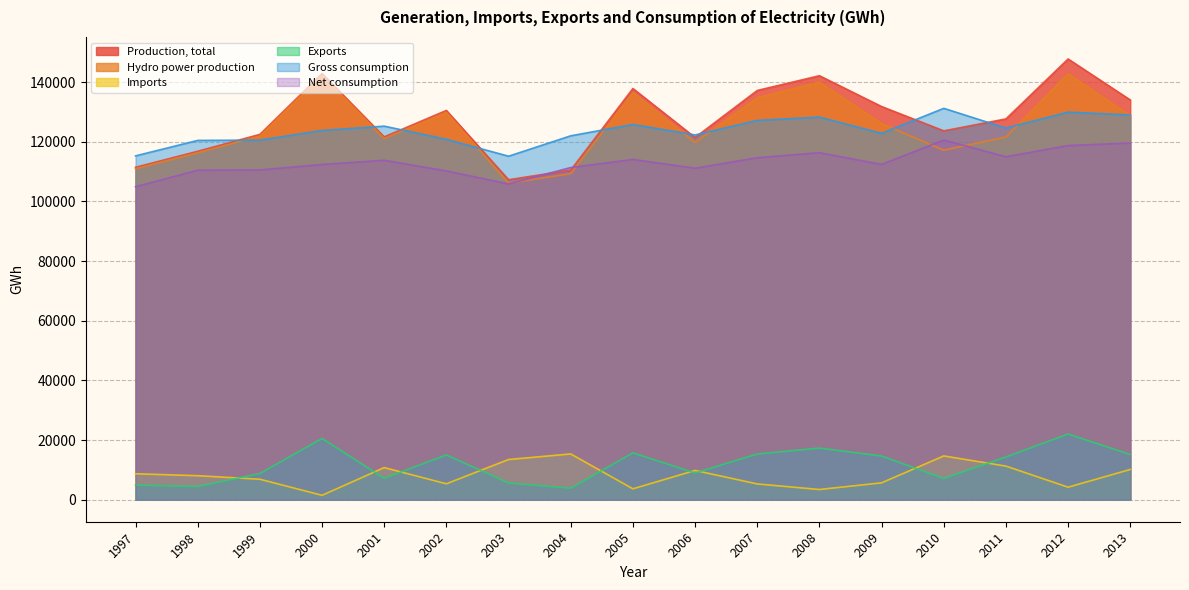

Reading left to right, list all the values displayed in this chart.

Production, total: 111420	116787	122445	142816	121608	130473	107245	110472	137811	121400	137164	142108	131773	123630	127631	147716	133975
Hydro power production: 110938	116280	121882	142289	121026	129837	106084	109291	136452	119729	134736	139981	126077	117152	121553	142810	128699
Imports: 8692	8046	6857	1474	10760	5329	13472	15334	3653	9802	5284	3414	5650	14673	11255	4190	10135
Exports: 4874	4412	8776	20529	7162	15002	5587	3842	15695	8947	15320	17291	14633	7123	14329	22006	15140
Gross consumption: 115238	120421	120526	123761	125206	120800	115130	121964	125769	122255	127128	128231	122790	131180	124557	129900	128970
Net consumption: 104893	110448	110520	112355	113761	110195	105829	111332	114048	111100	114610	116308	112367	120556	114943	118706	119540